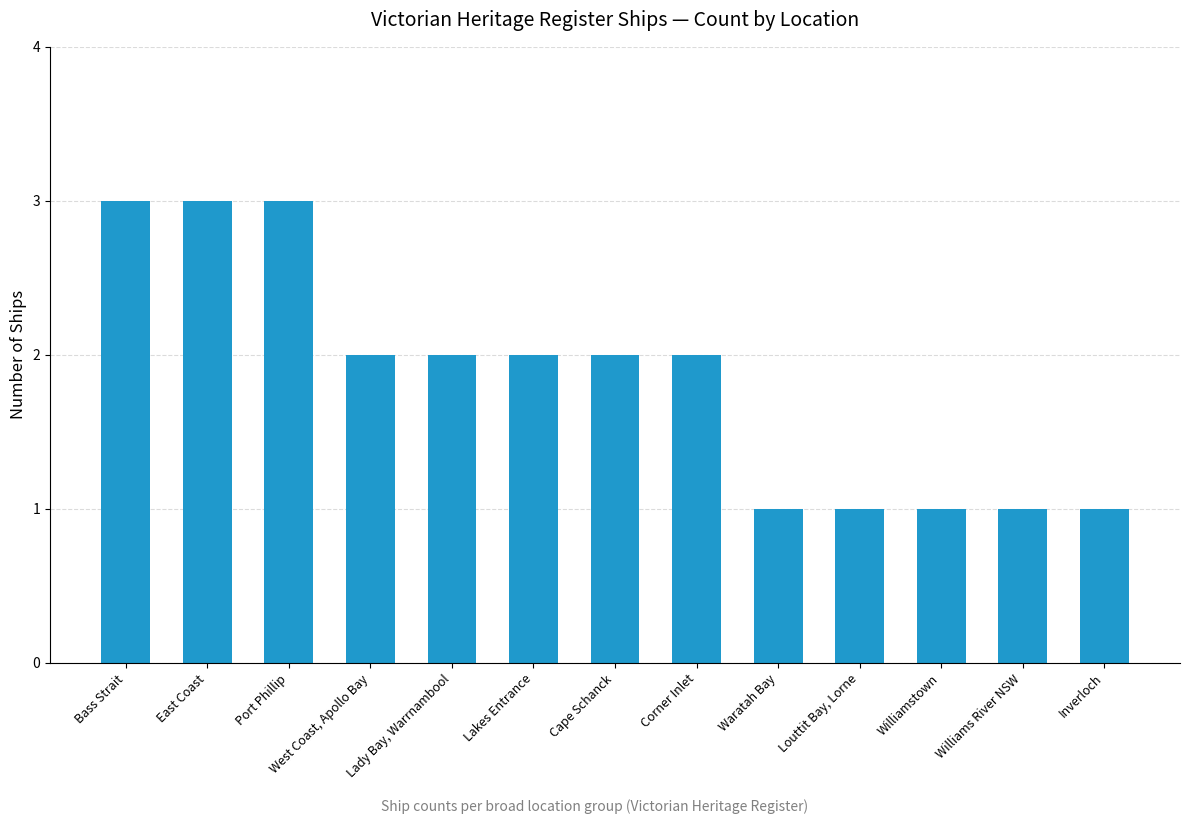

What is the maximum value shown in the chart?

3